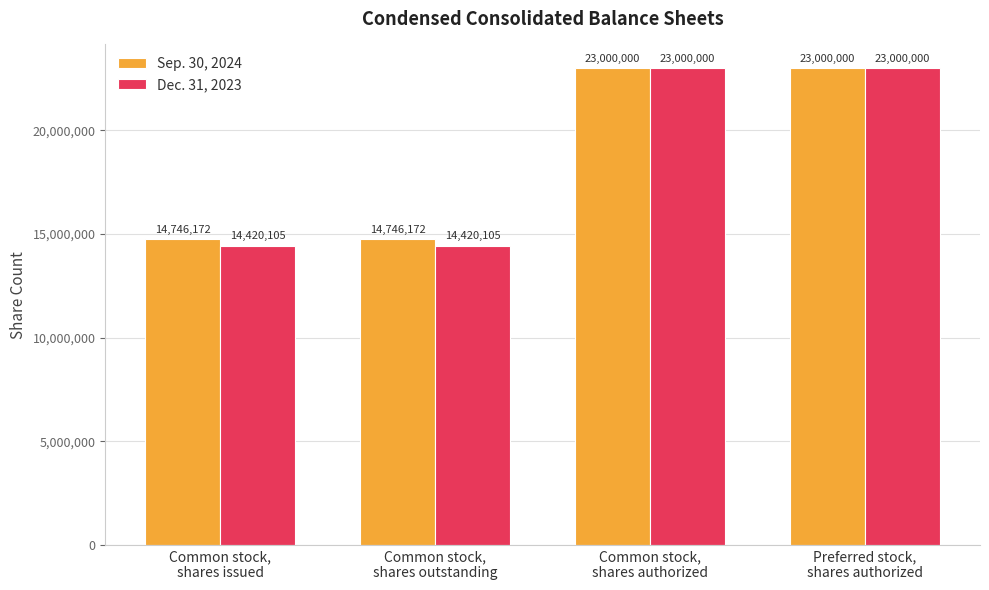

Does the chart contain stacked bars?

No